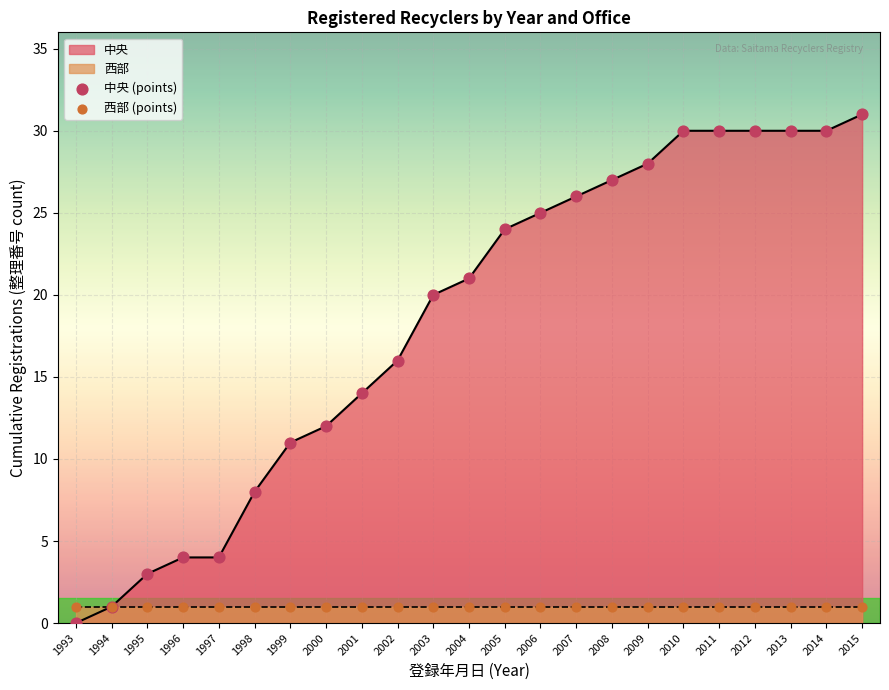

Which series has the largest total across all categories?

中央 (points)